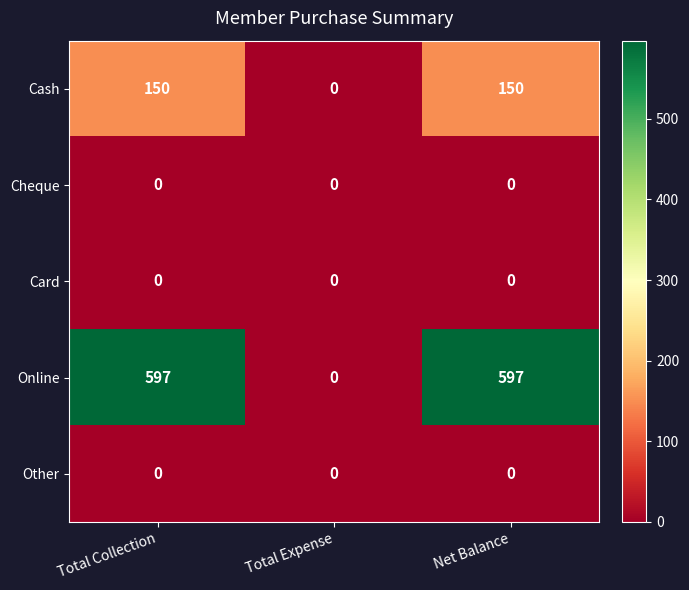

What is the greatest value displayed?

597